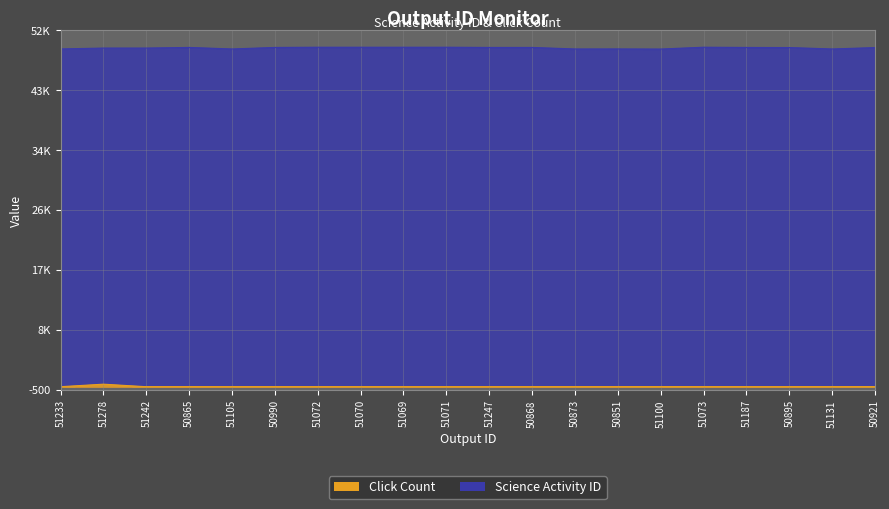

How many series are shown in this chart?

2